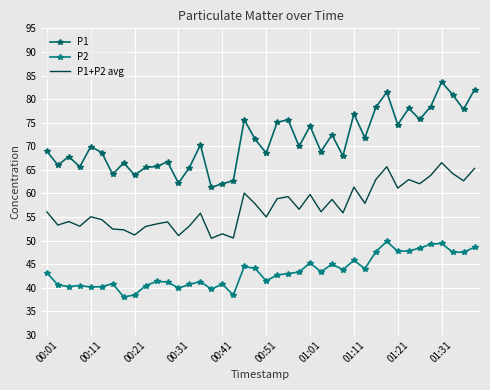

What is the value of the P1 point at the 2nd from the left?

66.0